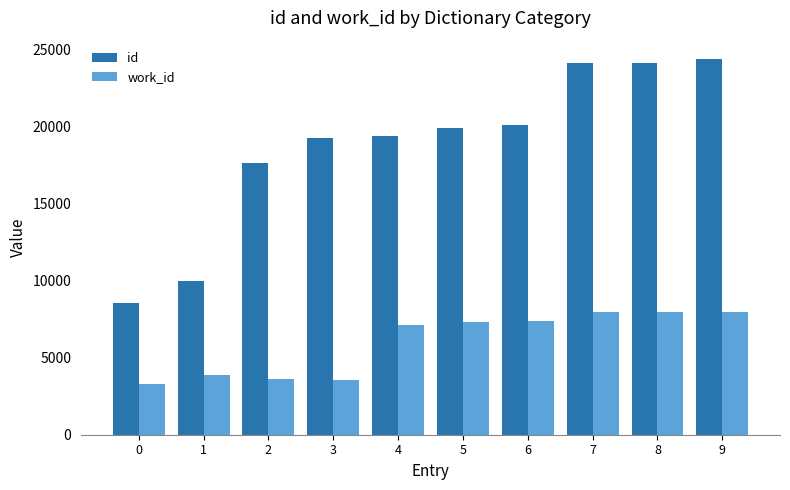

Is it true that id equals 2269 at 0?

False